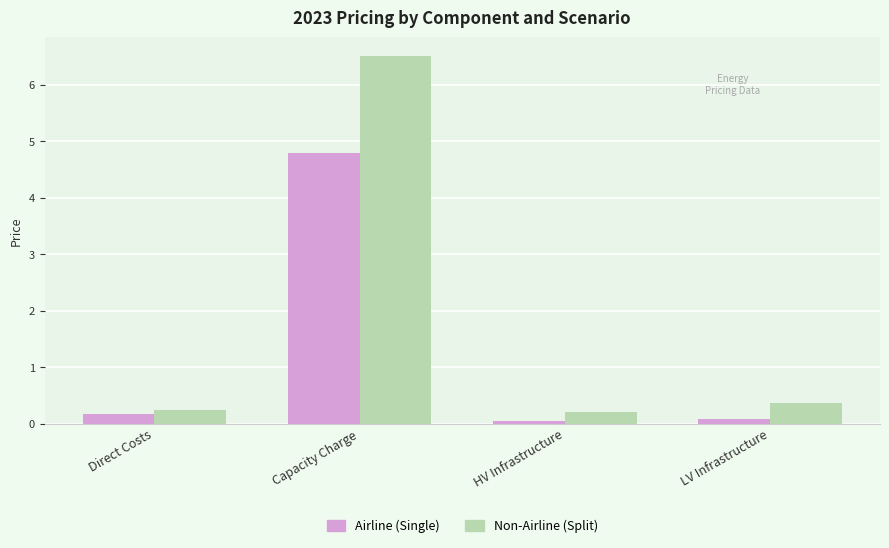

At which label does Airline (Single) reach its peak?

Capacity Charge